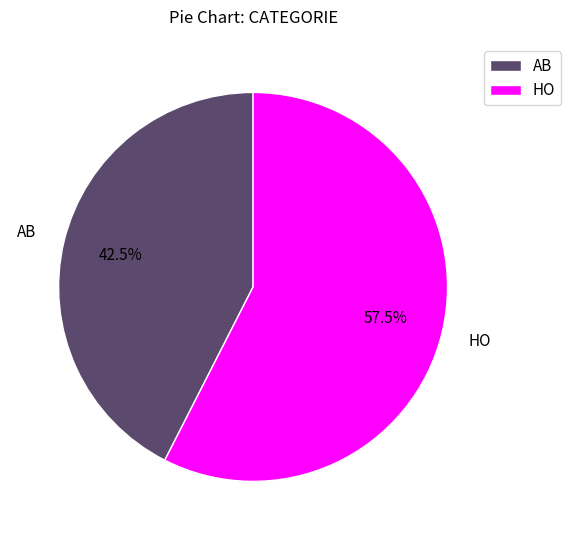

Is there any slice that represents more than half of the pie?

Yes